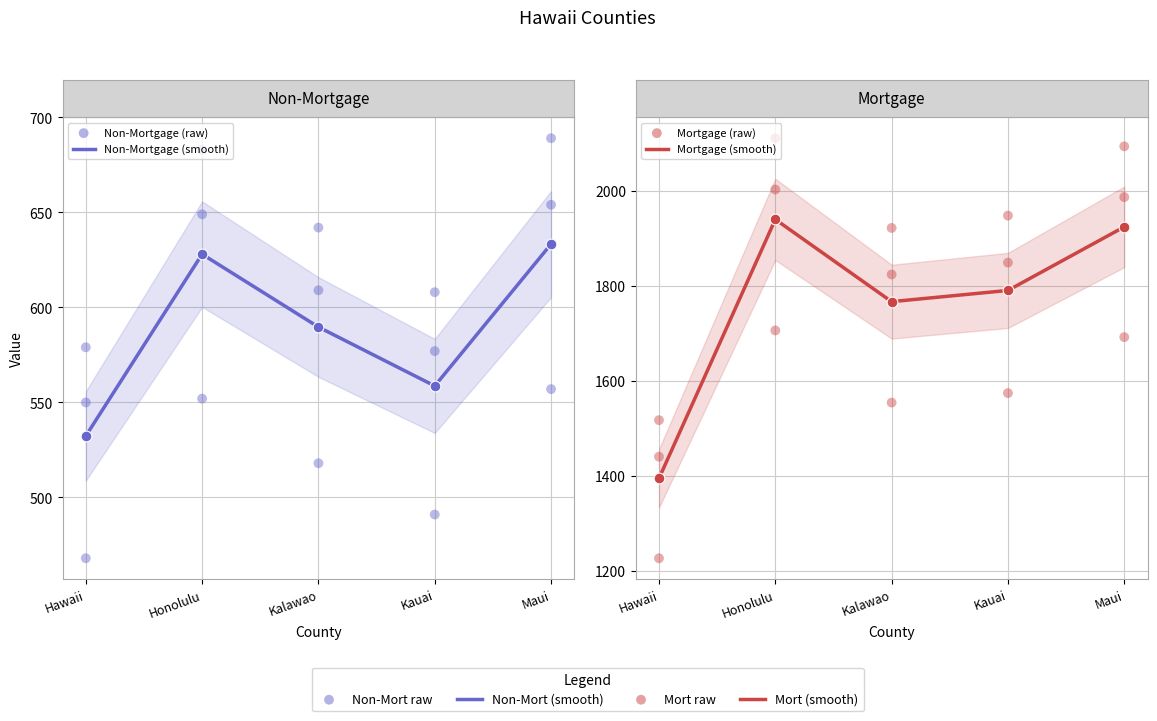

Is the value of Mortgage (smooth) at Maui greater than the value of Mortgage raw at Maui?

Yes